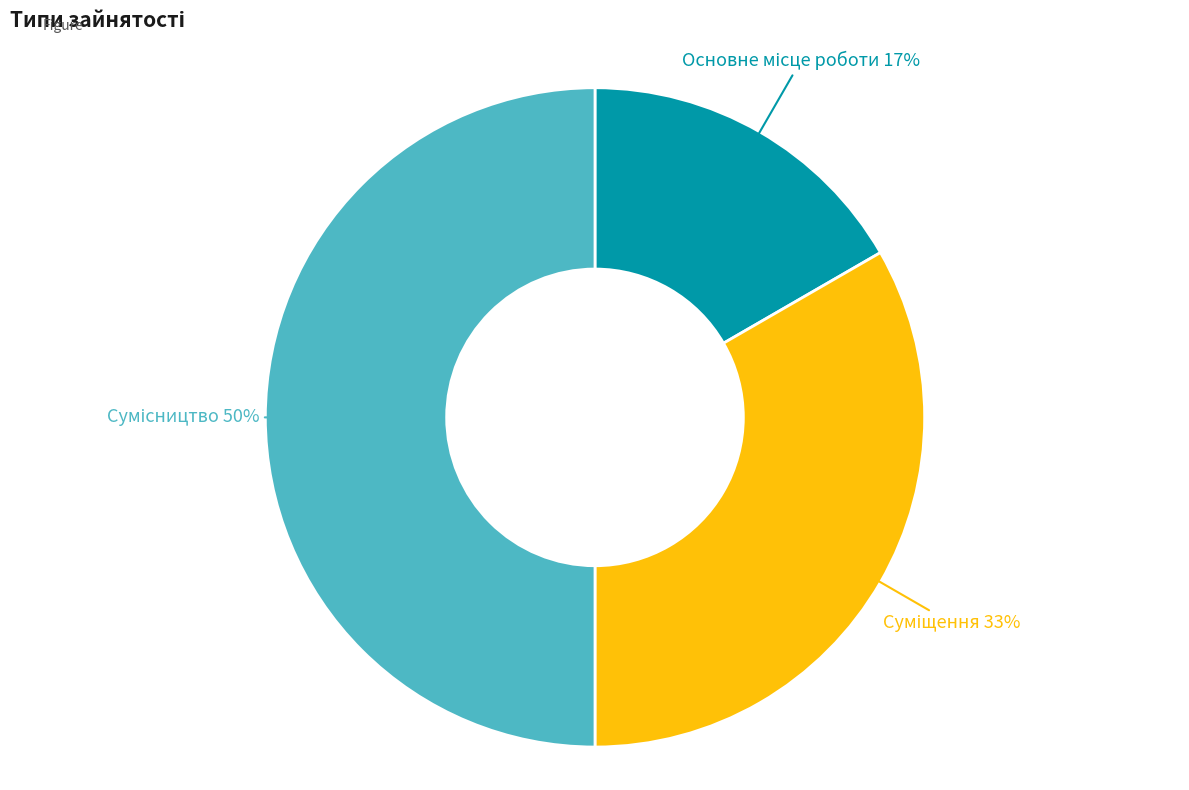

To the nearest percent, what is the average slice percentage?

33%